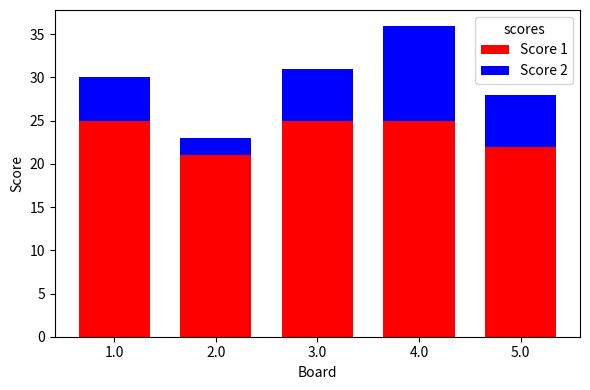

Does the chart contain any negative values?

No